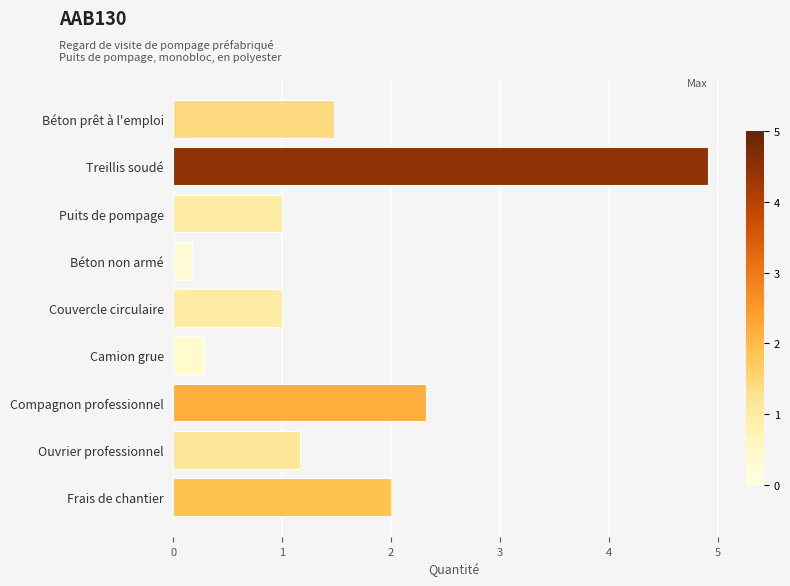

Count the number of data series in this chart.

1